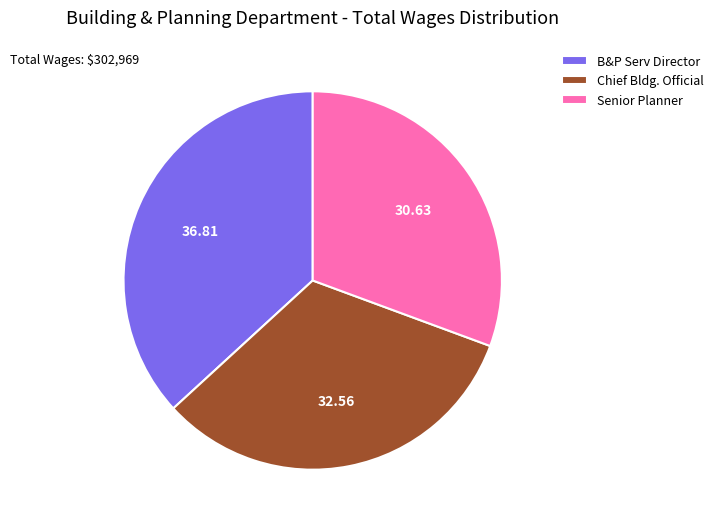

Is the sum of B&P Serv Director and Chief Bldg. Official greater than half?

Yes